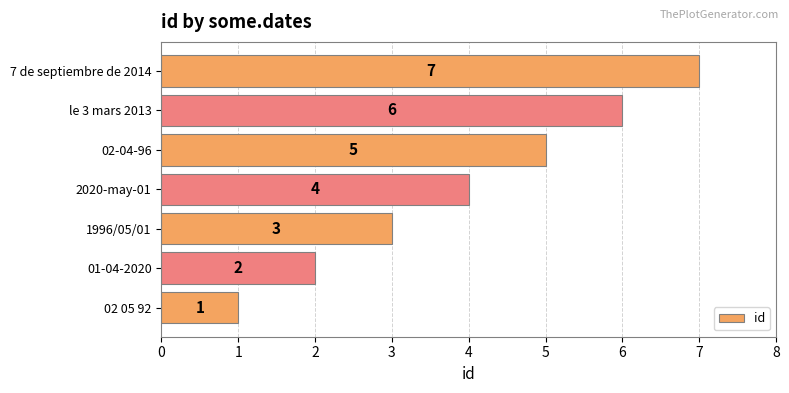

What is the difference between the maximum and minimum values?

6